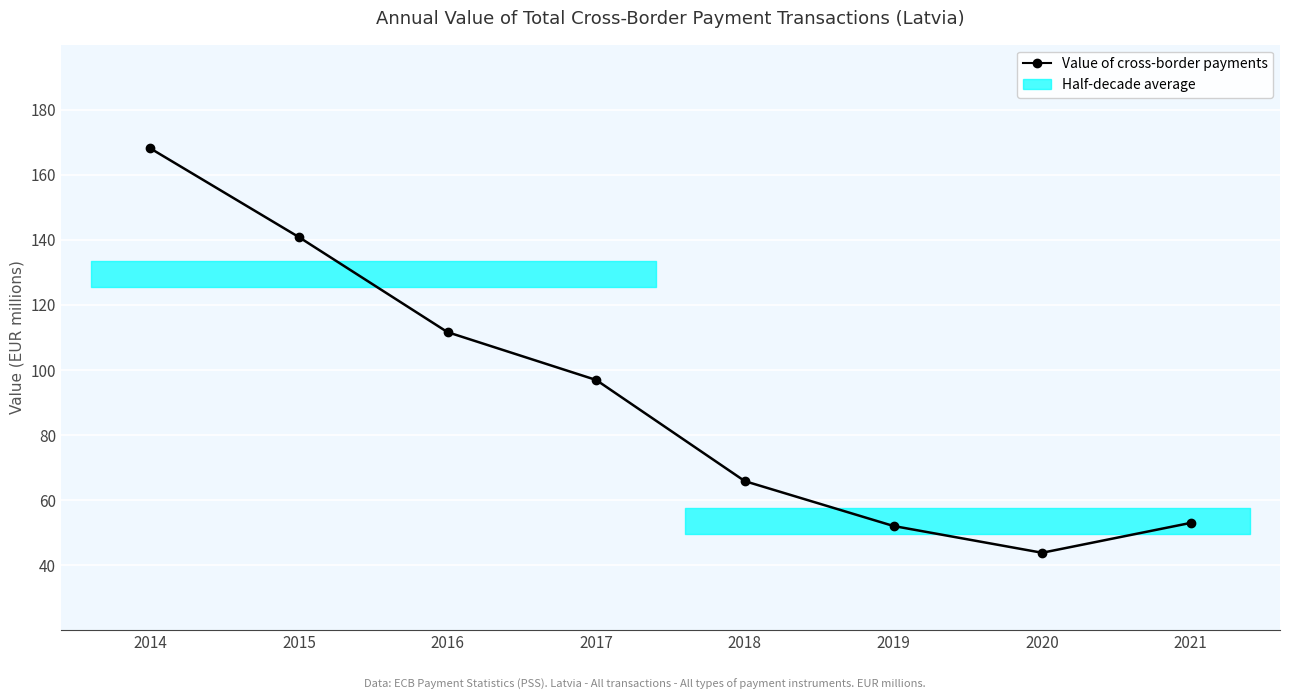

At which label does the data first exceed 96896?

2014